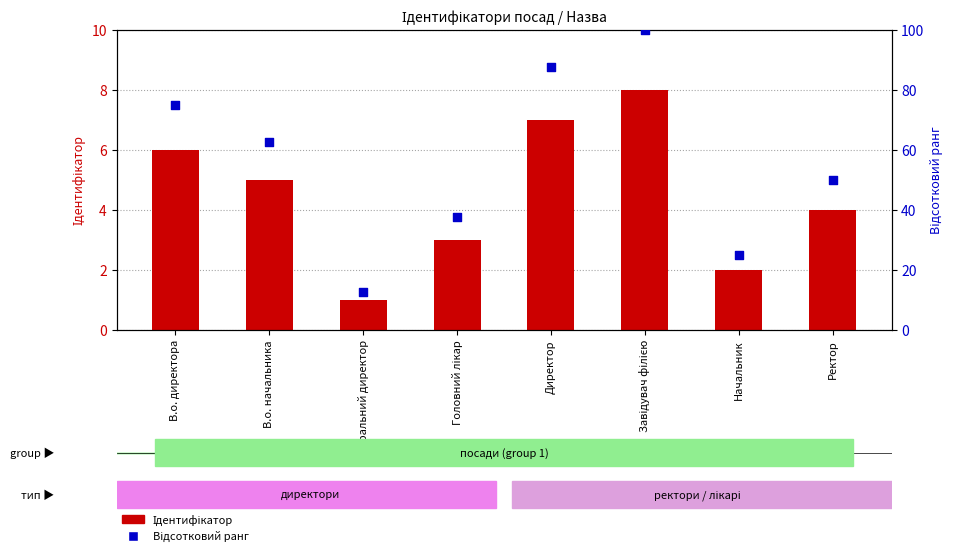

At which category is the sum across all series the highest?

Завідувач філією